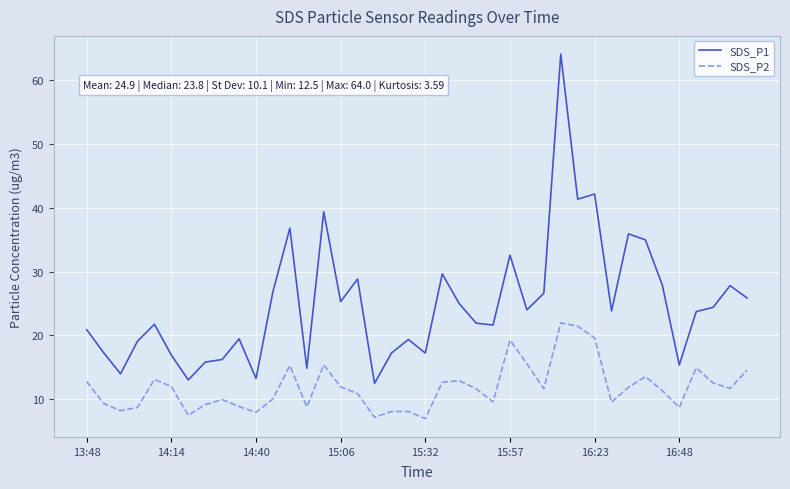

What is the highest value of the SDS_P1 series?

64.0